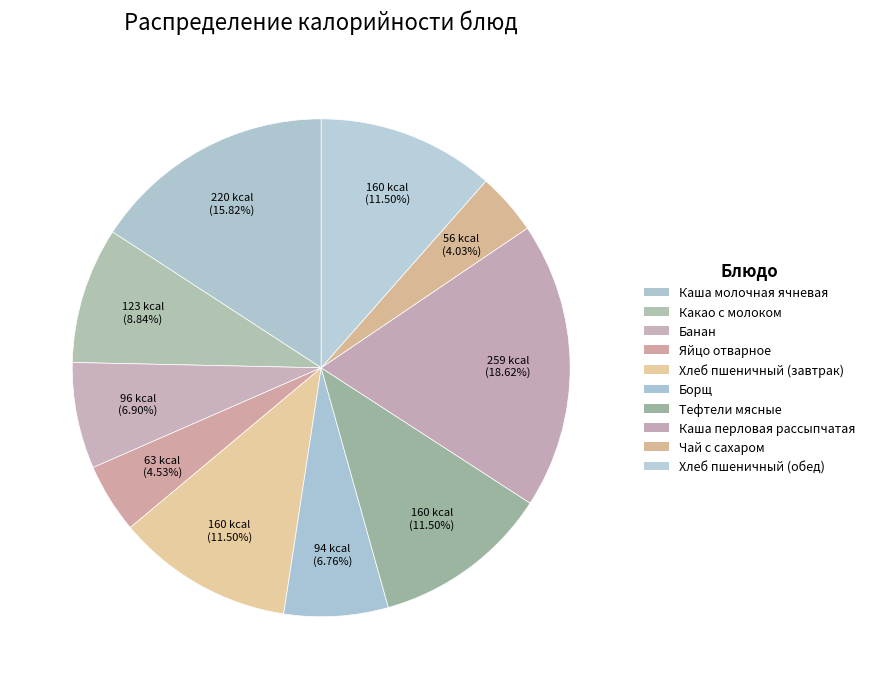

How many slices are in this pie chart?

10